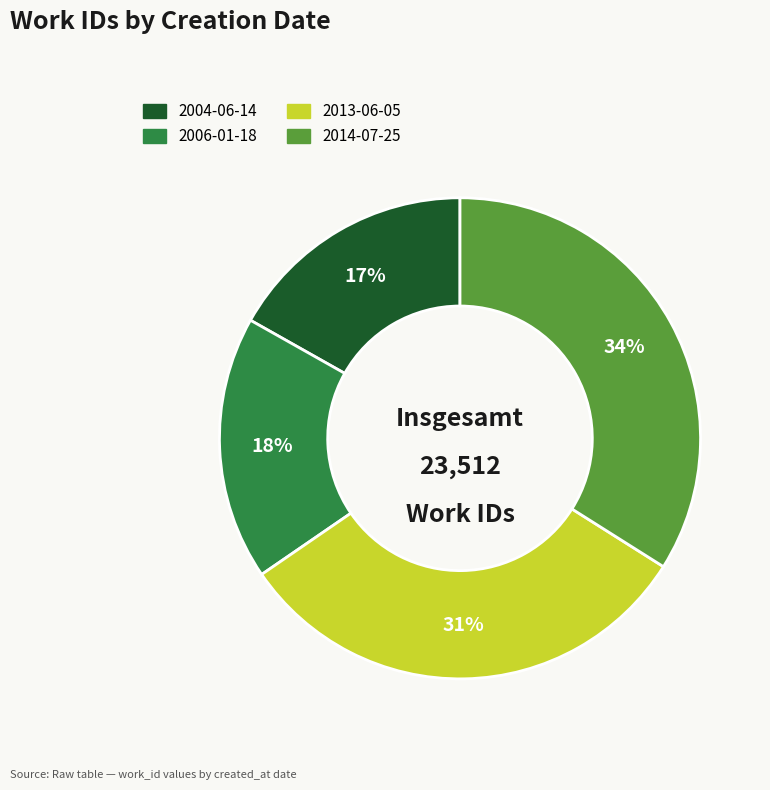

How many slices are in this pie chart?

4